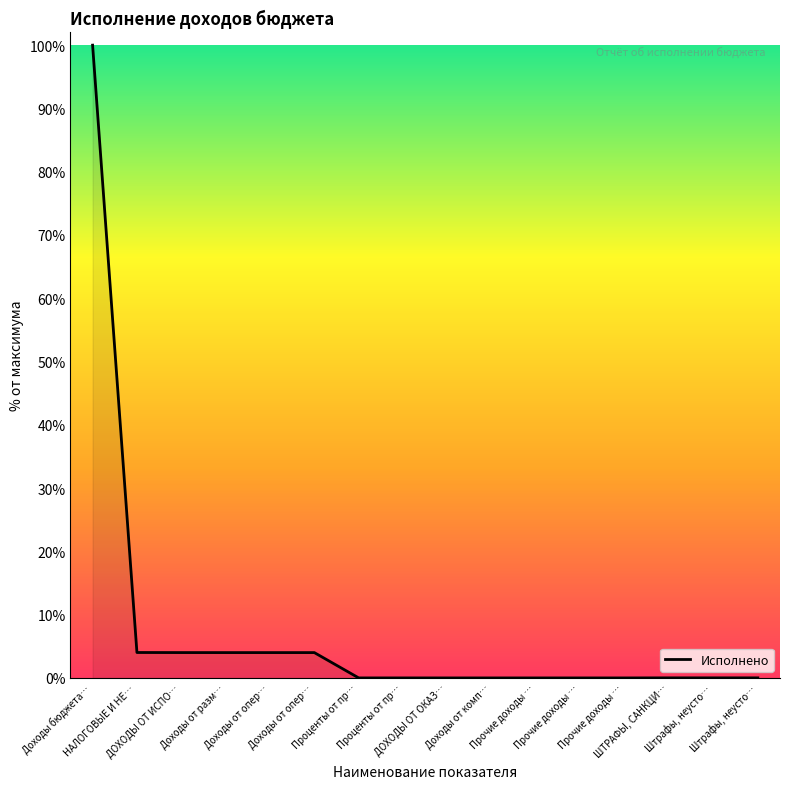

List the labels in order of value, largest first.

Доходы бюджета…, НАЛОГОВЫЕ И НЕ…, ДОХОДЫ ОТ ИСПО…, Доходы от разм…, Доходы от опер…, Доходы от опер…, ШТРАФЫ, САНКЦИ…, Штрафы, неусто…, Штрафы, неусто…, Проценты от пр…, Проценты от пр…, ДОХОДЫ ОТ ОКАЗ…, Доходы от комп…, Прочие доходы …, Прочие доходы …, Прочие доходы …